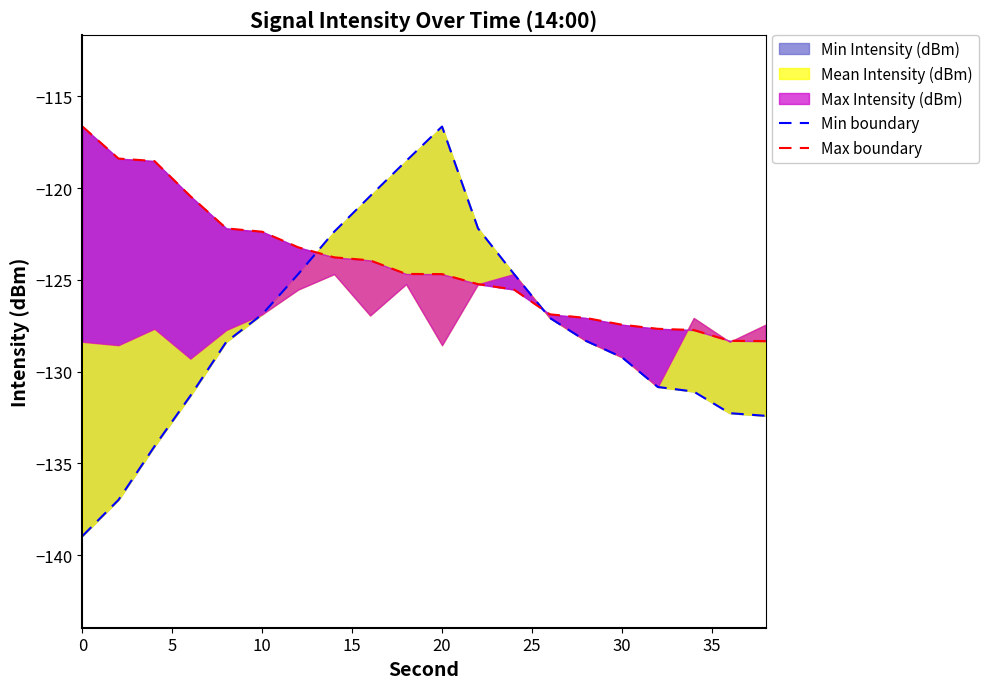

List the series in order of their overall mean, lowest first.

Min boundary, Max boundary